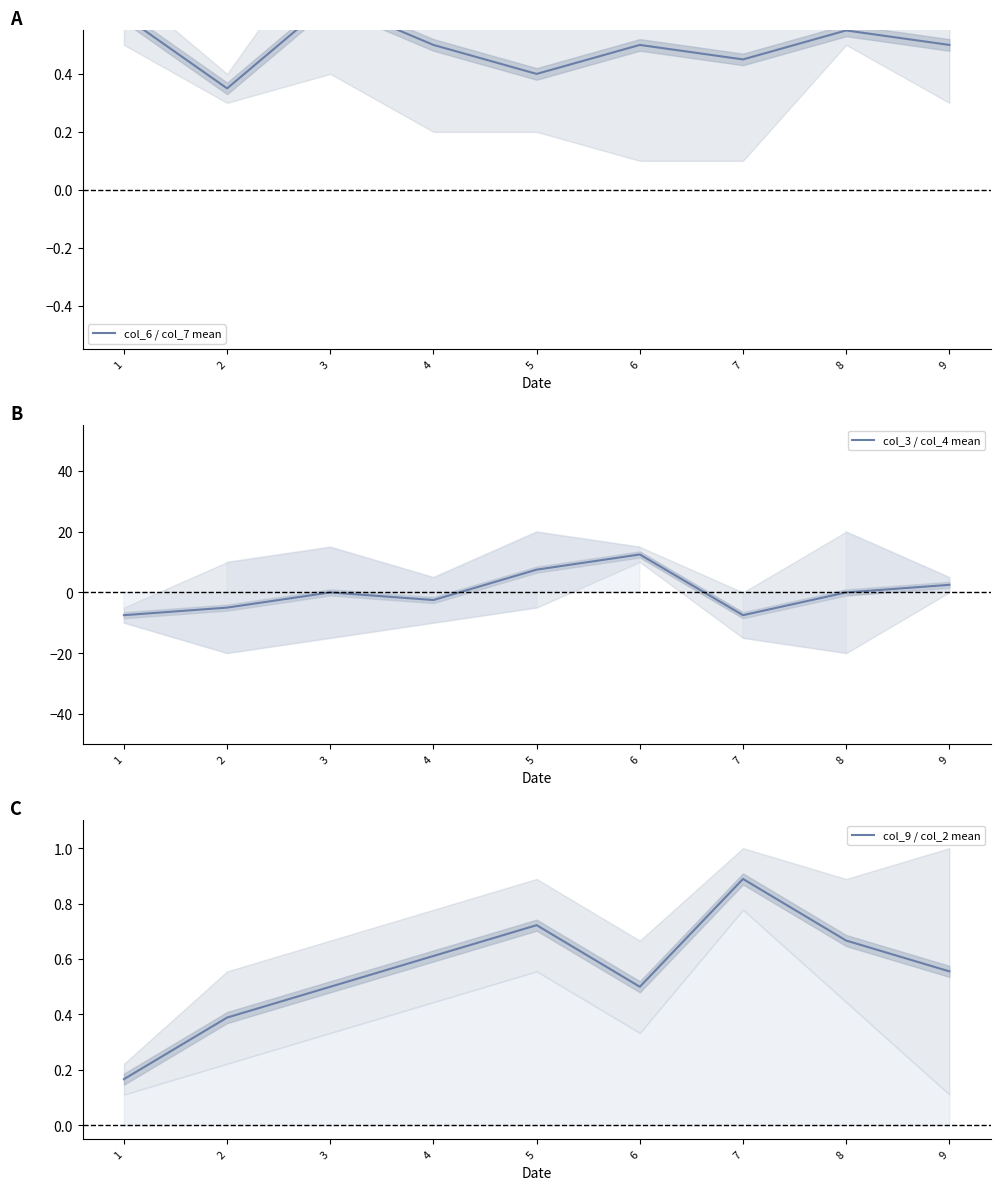

What is the average value of the col_9 / col_2 mean series?

0.6